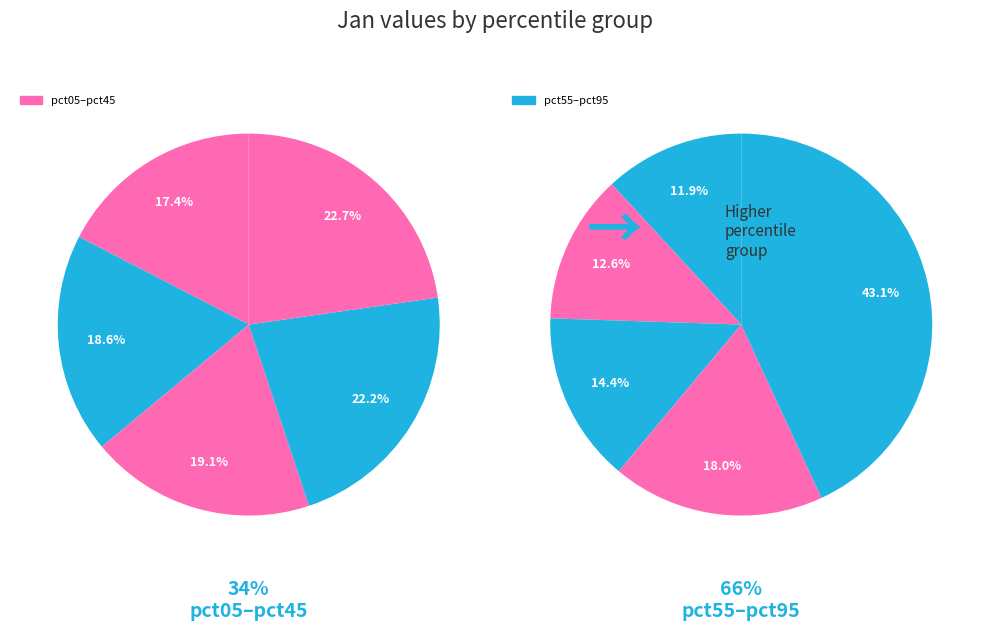

How many slices are in this pie chart?

10